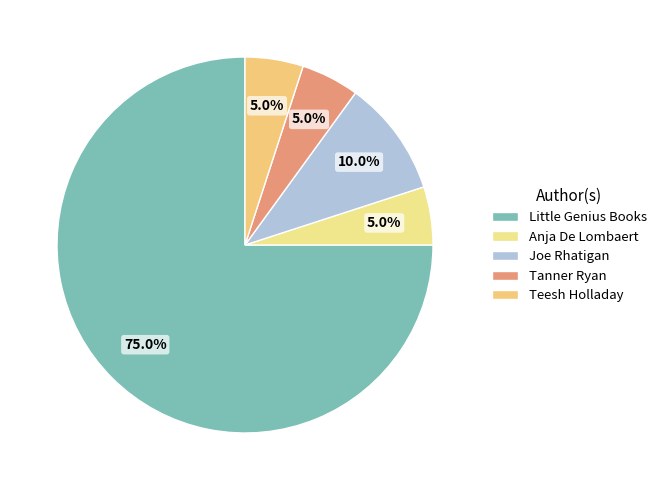

What is the ratio of the value at Teesh Holladay to the value at Joe Rhatigan?

0.5